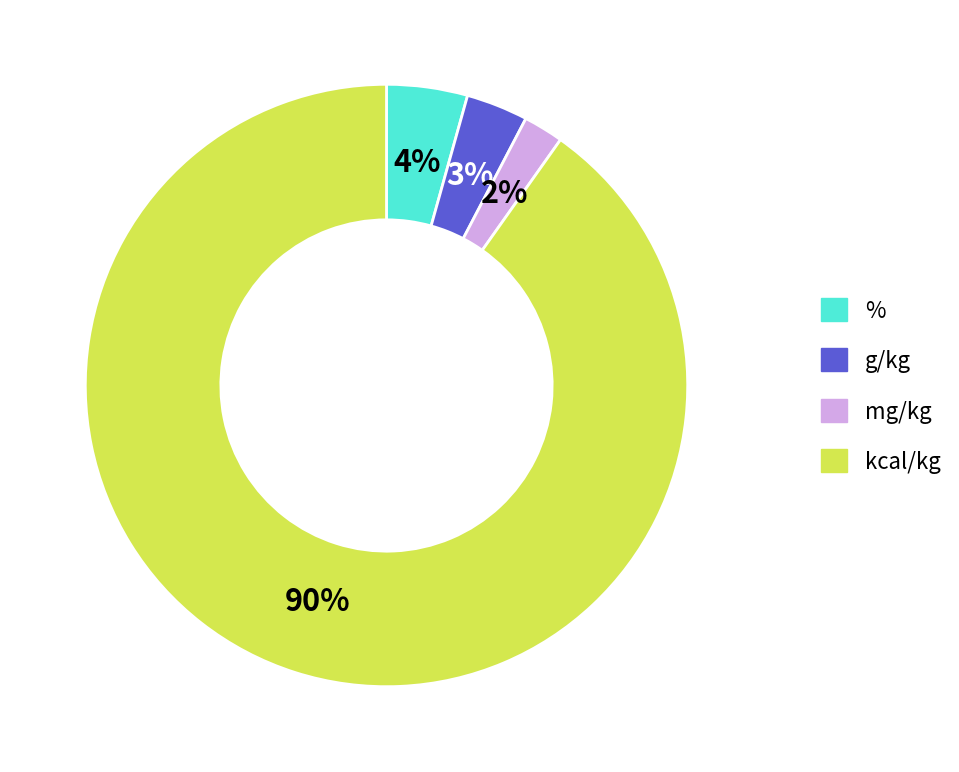

Count the number of slices in the pie.

4